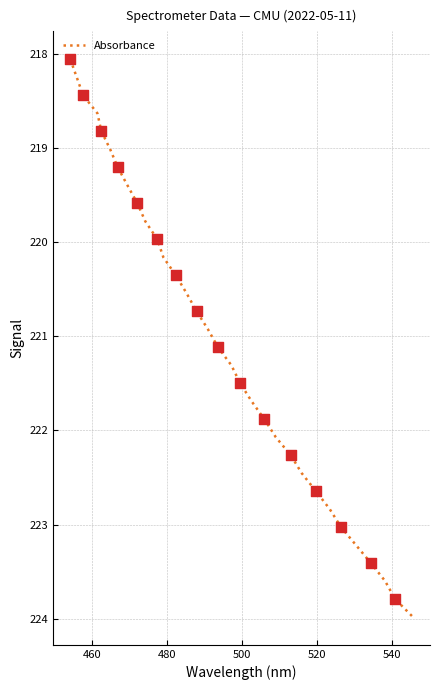

What is the difference between the maximum and minimum values?

5.9